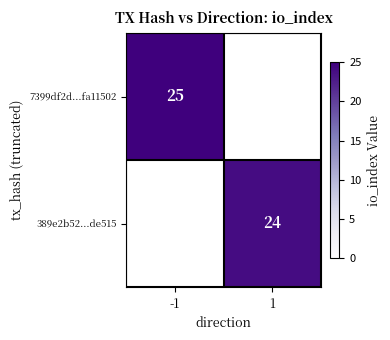

At how many categories does at least one series exceed 24?

1